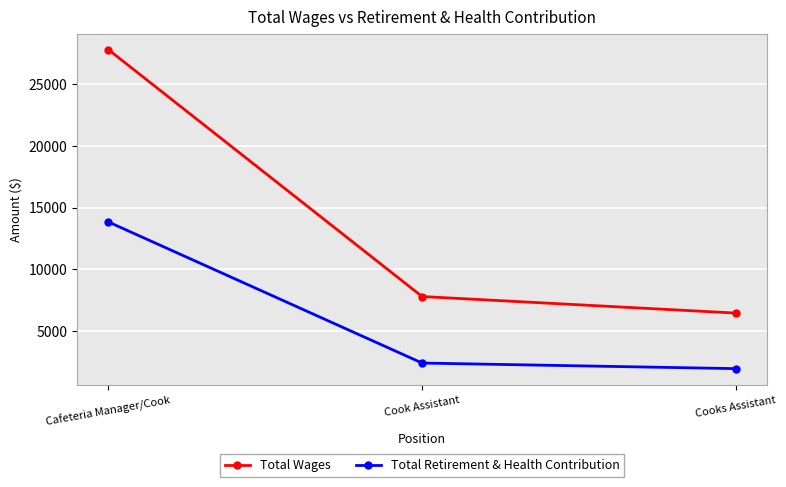

Reading right to left, transcribe all the data shown in this chart.

Total Wages: Cooks Assistant=6461	Cook Assistant=7799	Cafeteria Manager/Cook=27772
Total Retirement & Health Contribution: Cooks Assistant=1965	Cook Assistant=2418	Cafeteria Manager/Cook=13833